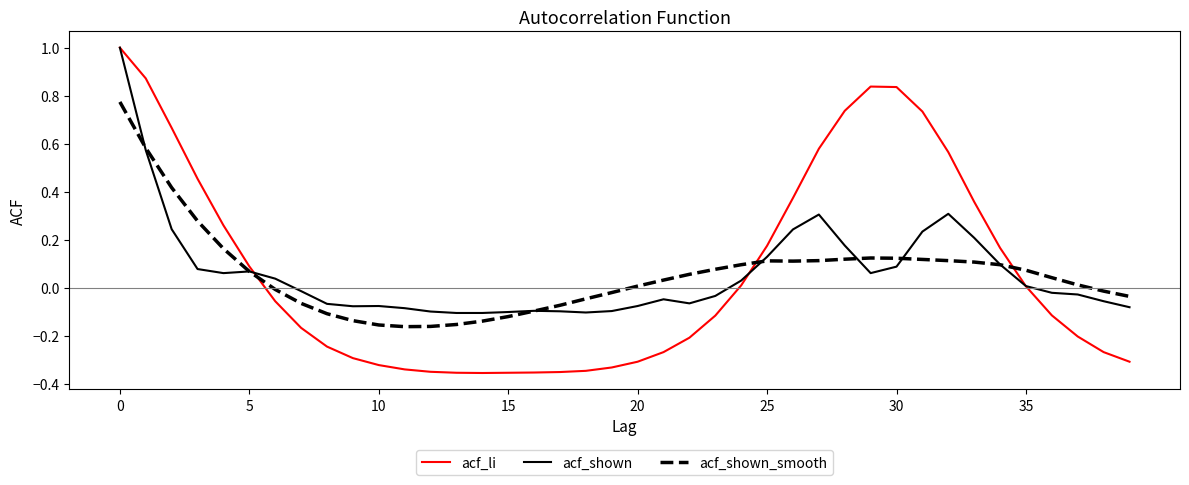

What is the maximum value shown in the chart?

1.0